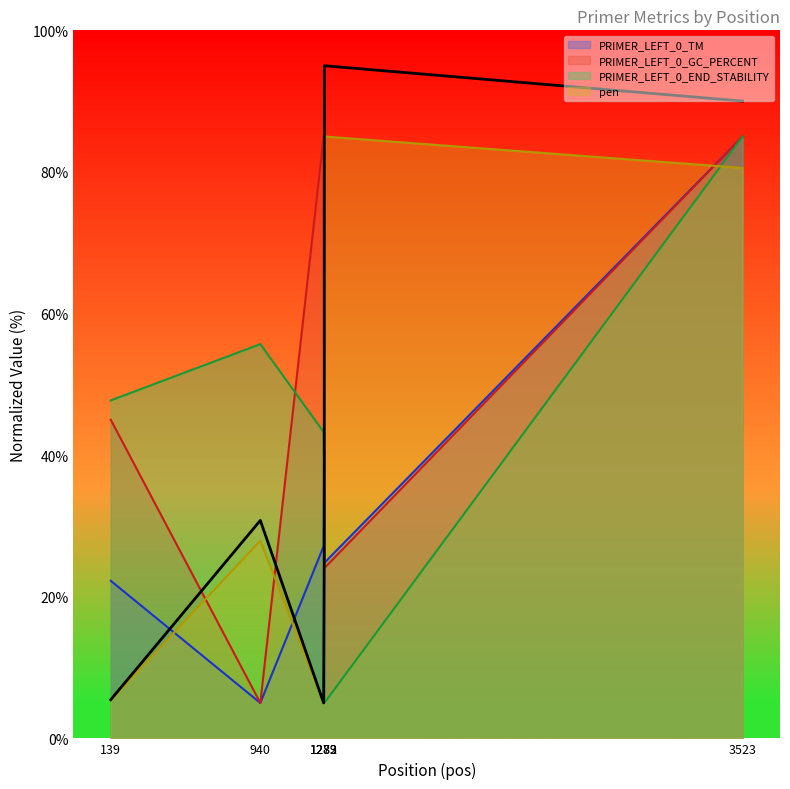

Rank the series at 139 from highest to lowest value.

PRIMER_LEFT_0_END_STABILITY, PRIMER_LEFT_0_GC_PERCENT, PRIMER_LEFT_0_TM, pen